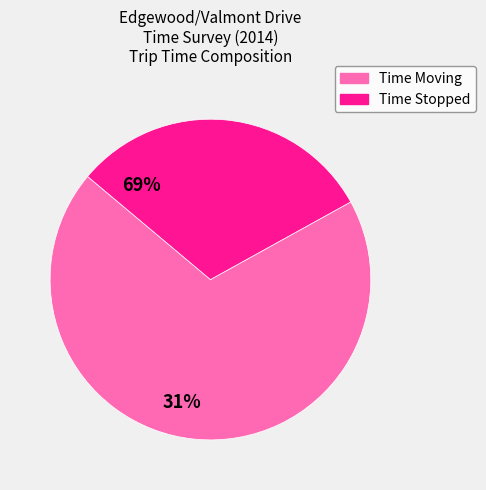

Count the number of slices in the pie.

2